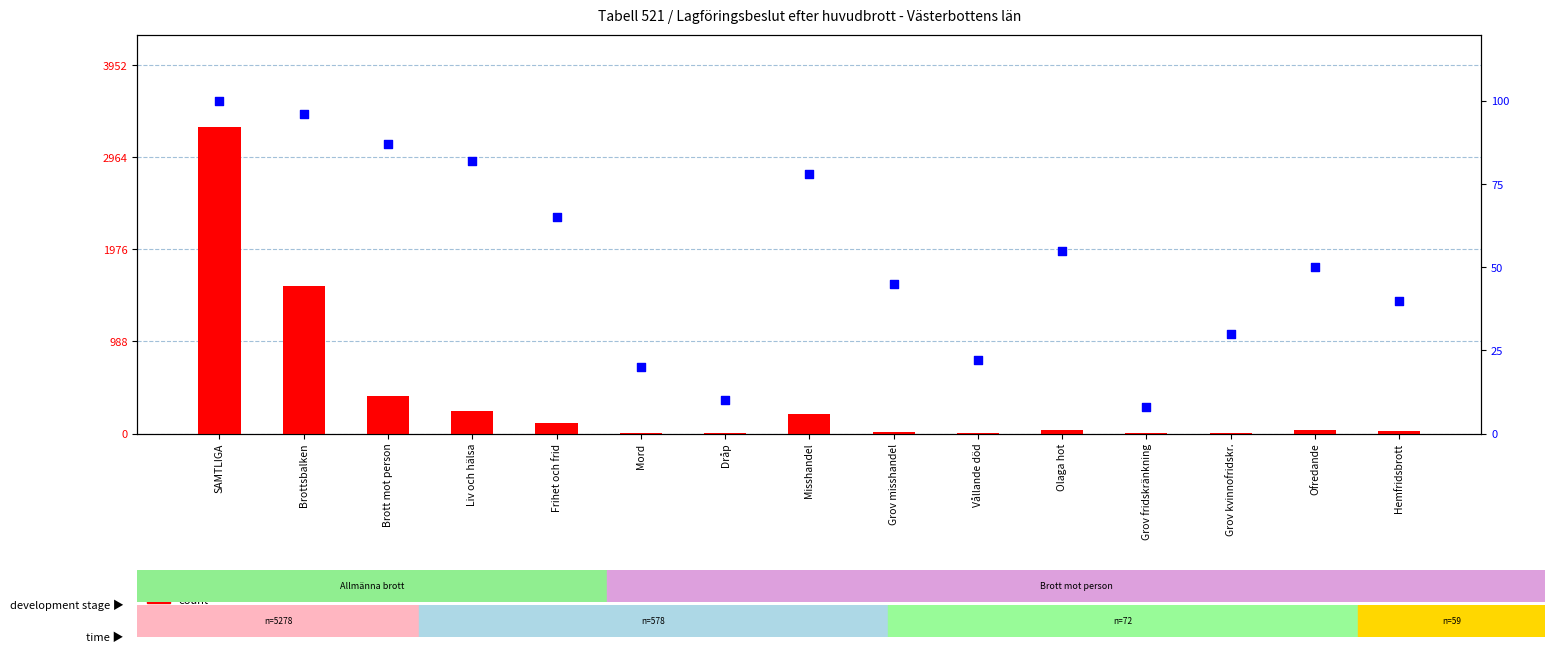

Which series has the largest Y range (max minus min)?

count